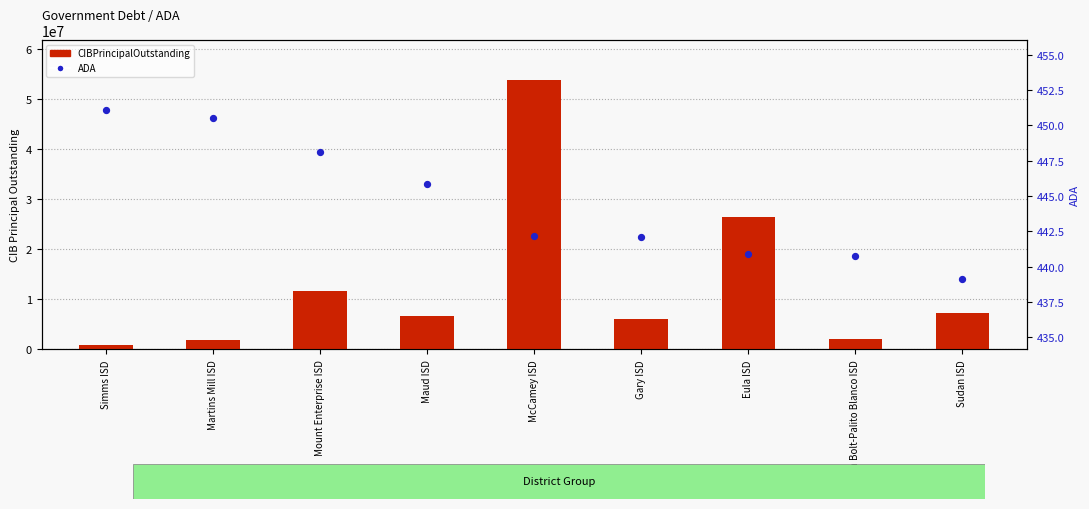

Which series has the widest spread of Y values?

CIBPrincipalOutstanding